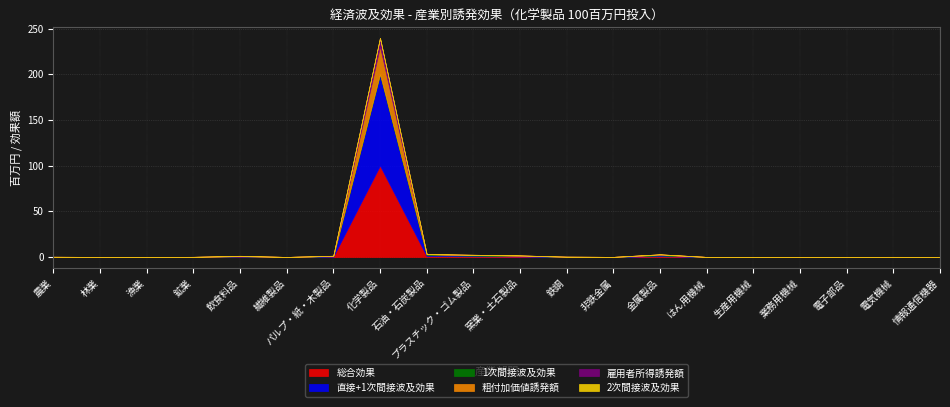

Reading right to left, what are all the values shown in this chart?

総合効果: 情報通信機器=0.0	電気機械=0.0	電子部品=0.0	業務用機械=0.0	生産用機械=0.0	はん用機械=0.0	金属製品=0.8	非鉄金属=0.0	鉄鋼=0.1	窯業・土石製品=0.5	プラスチック・ゴム製品=0.7	石油・石炭製品=1.0	化学製品=100.0	パルプ・紙・木製品=0.4	繊維製品=0.0	飲食料品=0.4	鉱業=0.0	漁業=0.0	林業=0.0	農業=0.1
直接+1次間接波及効果: 情報通信機器=0.0	電気機械=0.0	電子部品=0.0	業務用機械=0.0	生産用機械=0.0	はん用機械=0.0	金属製品=0.8	非鉄金属=0.0	鉄鋼=0.1	窯業・土石製品=0.5	プラスチック・ゴム製品=0.7	石油・石炭製品=1.0	化学製品=100.0	パルプ・紙・木製品=0.4	繊維製品=0.0	飲食料品=0.2	鉱業=0.0	漁業=0.0	林業=0.0	農業=0.0
1次間接波及効果: 情報通信機器=0.0	電気機械=0.0	電子部品=0.0	業務用機械=0.0	生産用機械=0.0	はん用機械=0.0	金属製品=0.8	非鉄金属=0.0	鉄鋼=0.1	窯業・土石製品=0.5	プラスチック・ゴム製品=0.7	石油・石炭製品=1.0	化学製品=0.0	パルプ・紙・木製品=0.4	繊維製品=0.0	飲食料品=0.2	鉱業=0.0	漁業=0.0	林業=0.0	農業=0.0
粗付加価値誘発額: 情報通信機器=0.0	電気機械=0.0	電子部品=0.0	業務用機械=0.0	生産用機械=0.0	はん用機械=0.0	金属製品=0.3	非鉄金属=0.0	鉄鋼=0.0	窯業・土石製品=0.2	プラスチック・ゴム製品=0.2	石油・石炭製品=0.3	化学製品=30.4	パルプ・紙・木製品=0.1	繊維製品=0.0	飲食料品=0.1	鉱業=0.0	漁業=0.0	林業=0.0	農業=0.0
雇用者所得誘発額: 情報通信機器=0.0	電気機械=0.0	電子部品=0.0	業務用機械=0.0	生産用機械=0.0	はん用機械=0.0	金属製品=0.2	非鉄金属=0.0	鉄鋼=0.0	窯業・土石製品=0.1	プラスチック・ゴム製品=0.1	石油・石炭製品=0.0	化学製品=9.6	パルプ・紙・木製品=0.1	繊維製品=0.0	飲食料品=0.0	鉱業=0.0	漁業=0.0	林業=0.0	農業=0.0
2次間接波及効果: 情報通信機器=0.0	電気機械=0.0	電子部品=0.0	業務用機械=0.0	生産用機械=0.0	はん用機械=0.0	金属製品=0.0	非鉄金属=0.0	鉄鋼=0.0	窯業・土石製品=0.0	プラスチック・ゴム製品=0.0	石油・石炭製品=0.0	化学製品=0.0	パルプ・紙・木製品=0.0	繊維製品=0.0	飲食料品=0.2	鉱業=0.0	漁業=0.0	林業=0.0	農業=0.0